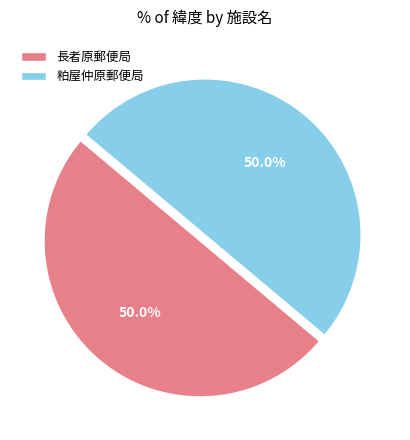

Count the number of slices in the pie.

2